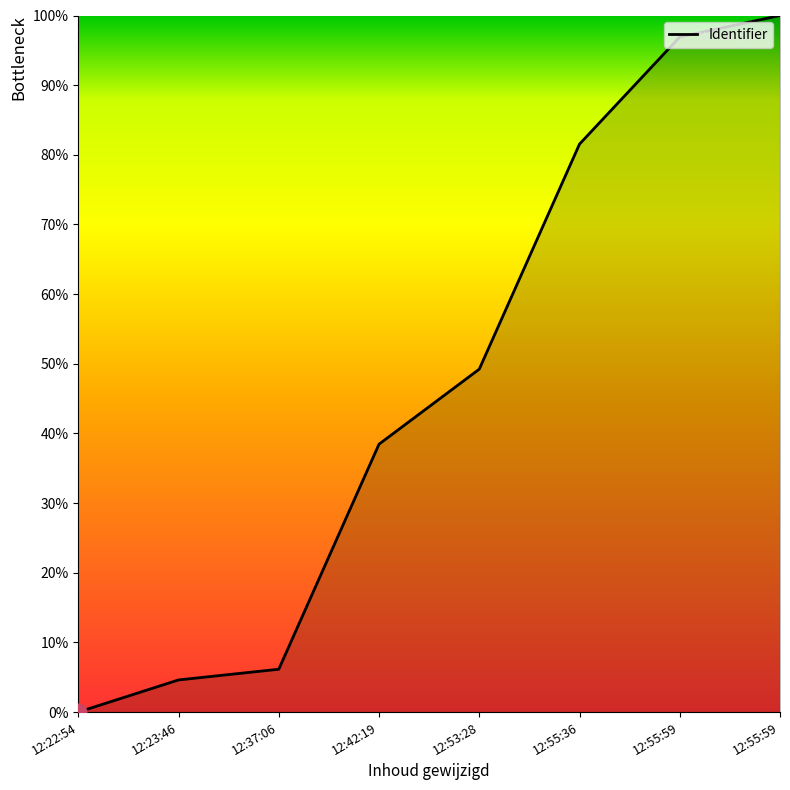

Does the chart have visible grid lines?

No